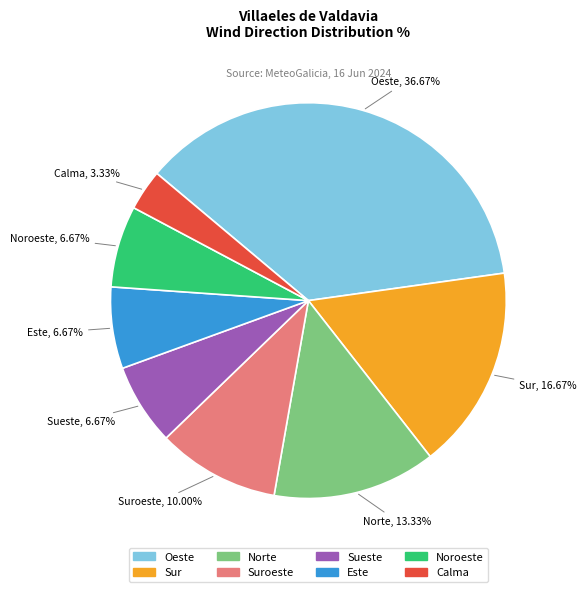

To the nearest percent, what is the difference between the Noroeste and Norte slice percentages?

7%